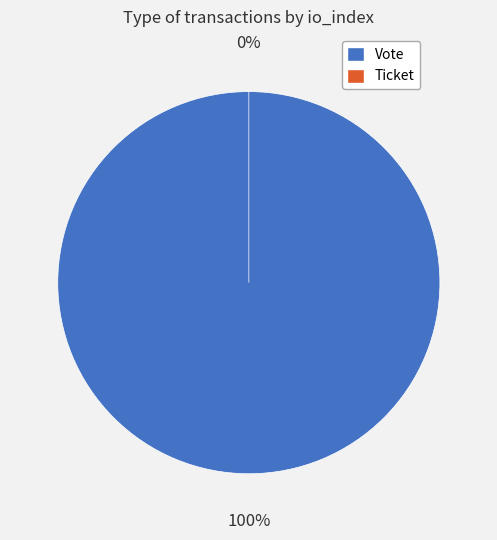

To the nearest percent, what is the difference between the Vote and Ticket slice percentages?

100%